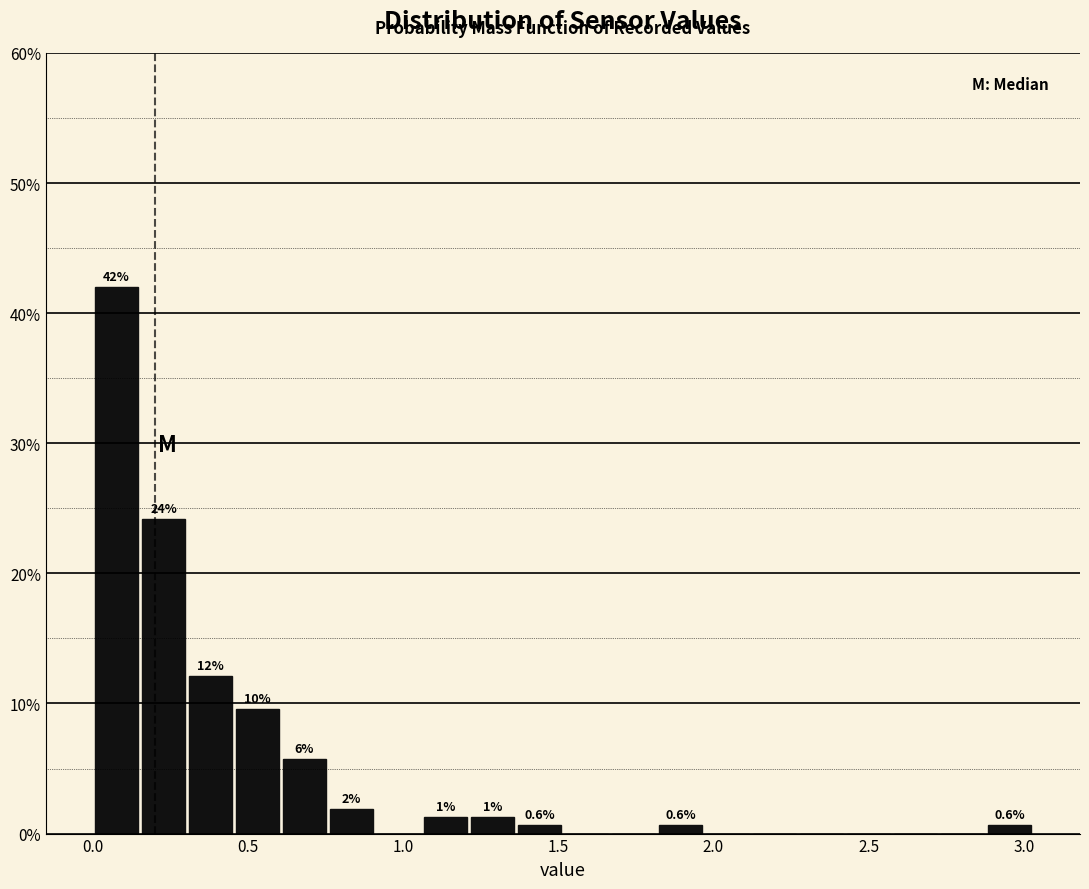

Read against the x-axis, roughly where is the centre of the tallest bar?

0.10